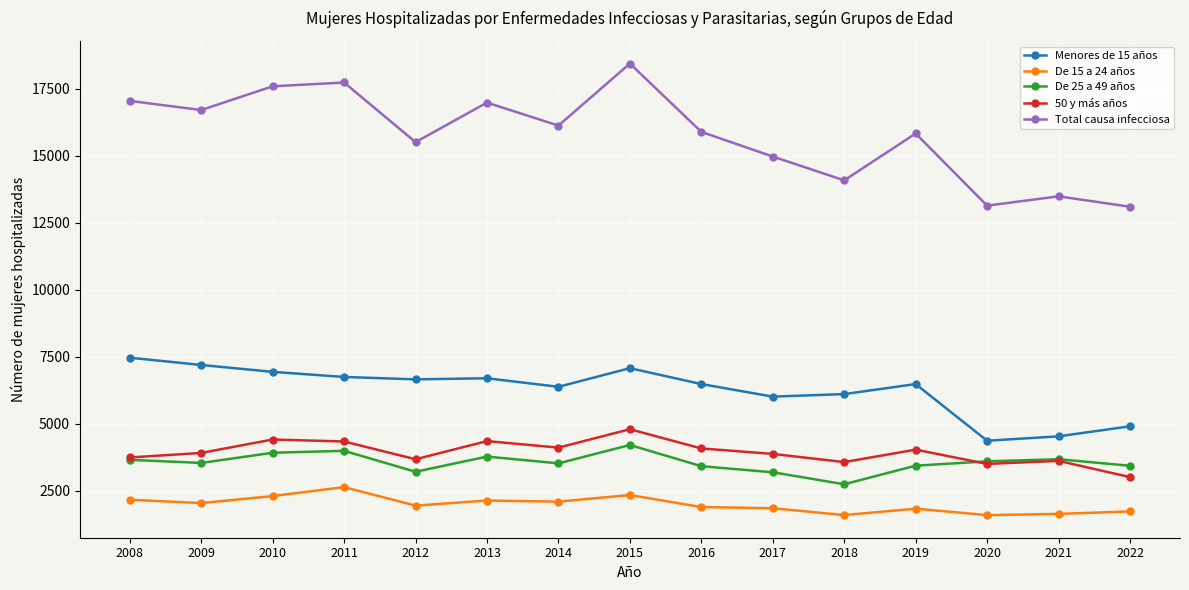

Is this an area chart (filled region under the line)?

No